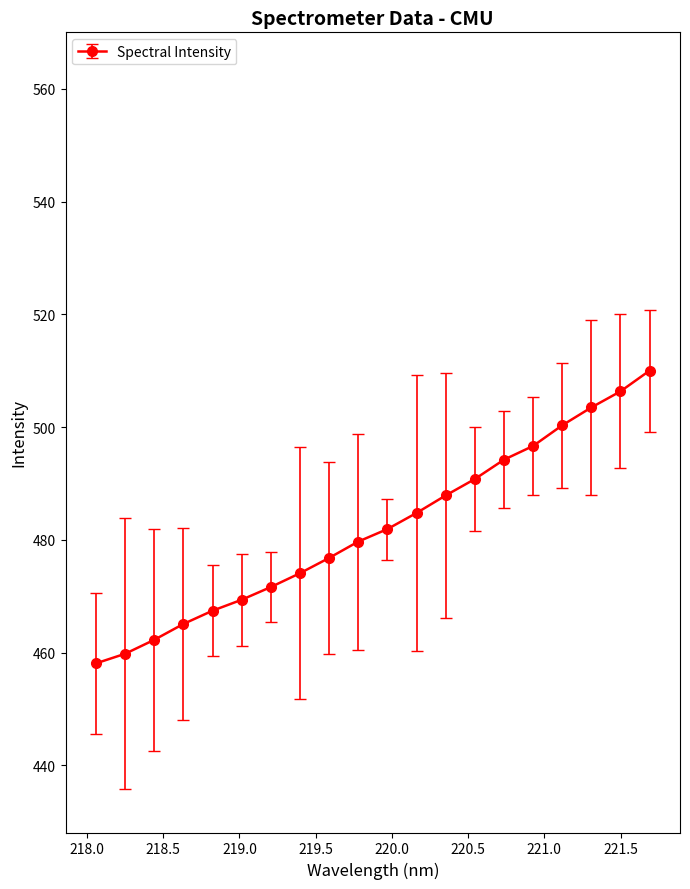

What is the average value?

482.0